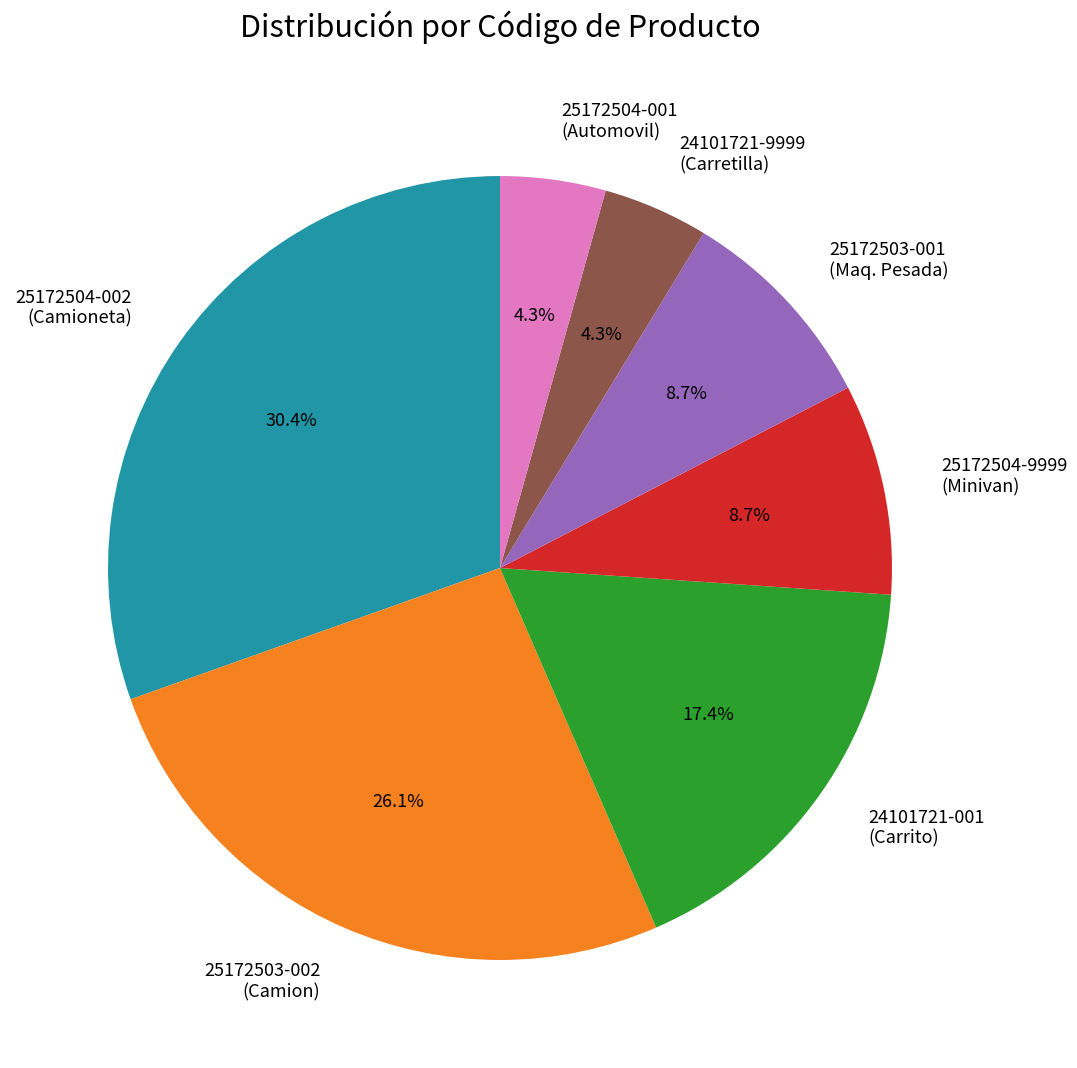

How many slices are in this pie chart?

7